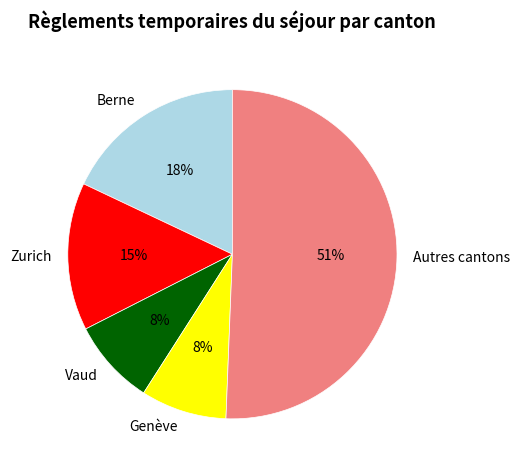

Combined, do Zurich and Vaud account for over 50%?

No